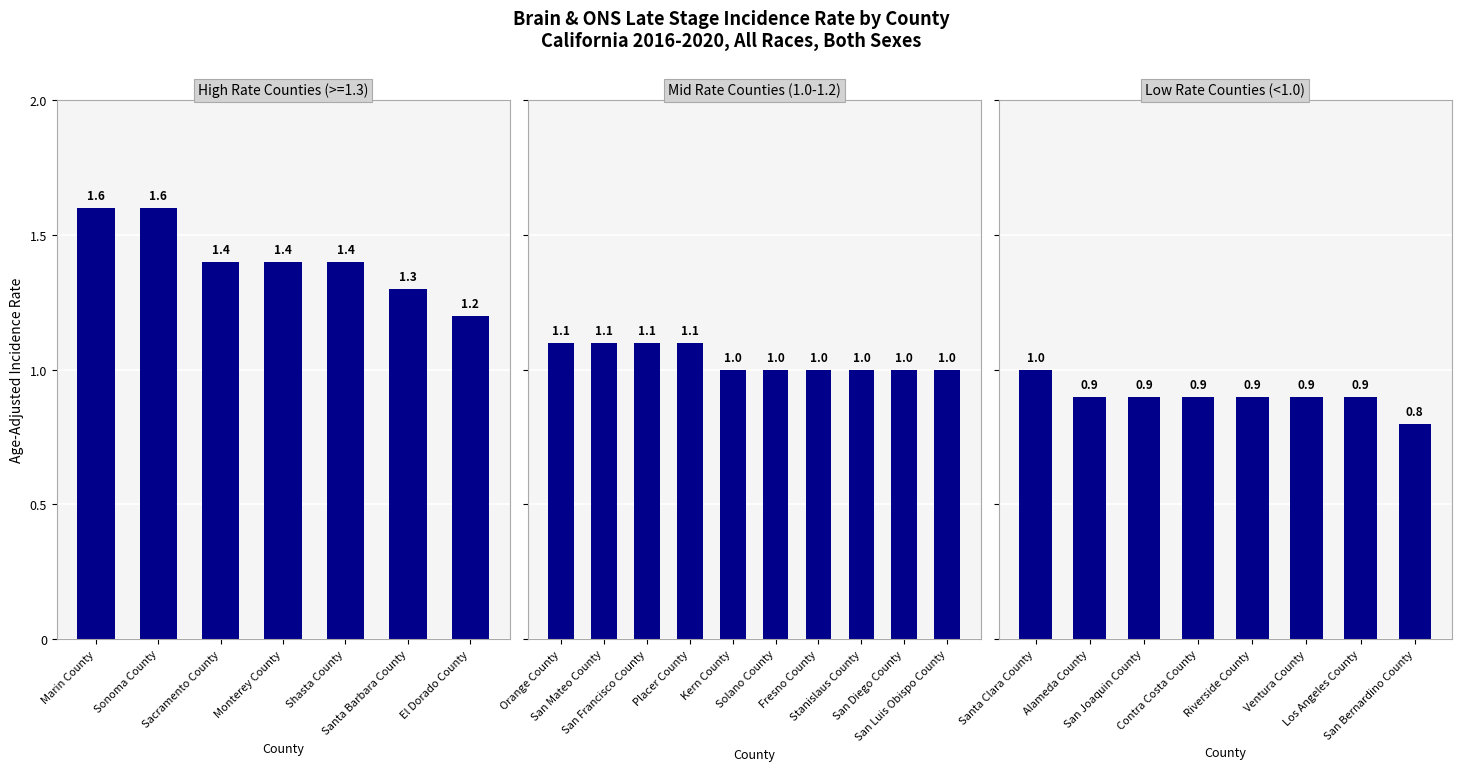

Approximately how many times larger is the value at San Diego County compared to Santa Clara County?

1.0